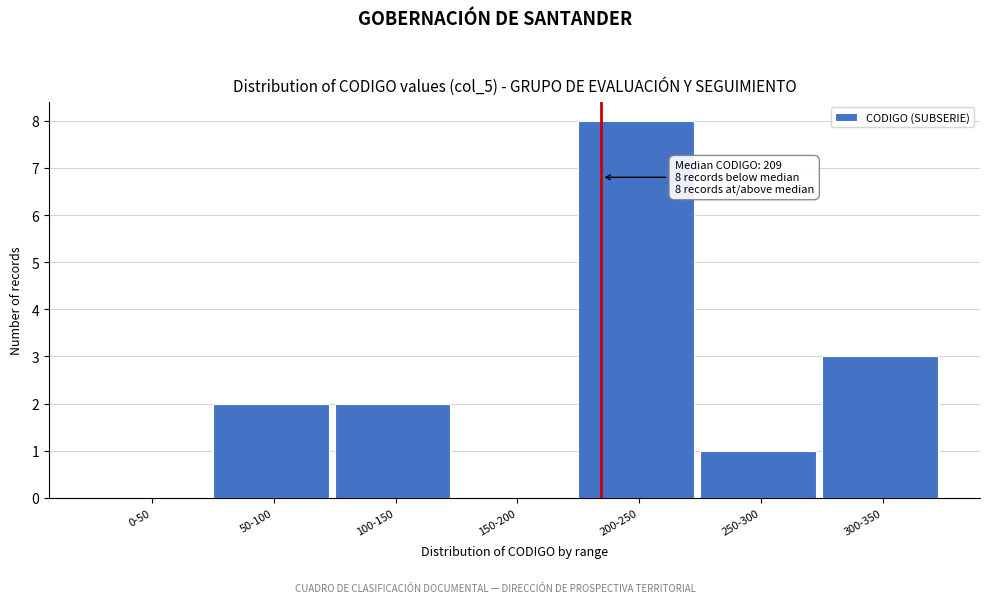

Reading left to right, transcribe all the data shown in this chart.

0-50=0	50-100=2	100-150=2	150-200=0	200-250=8	250-300=1	300-350=3